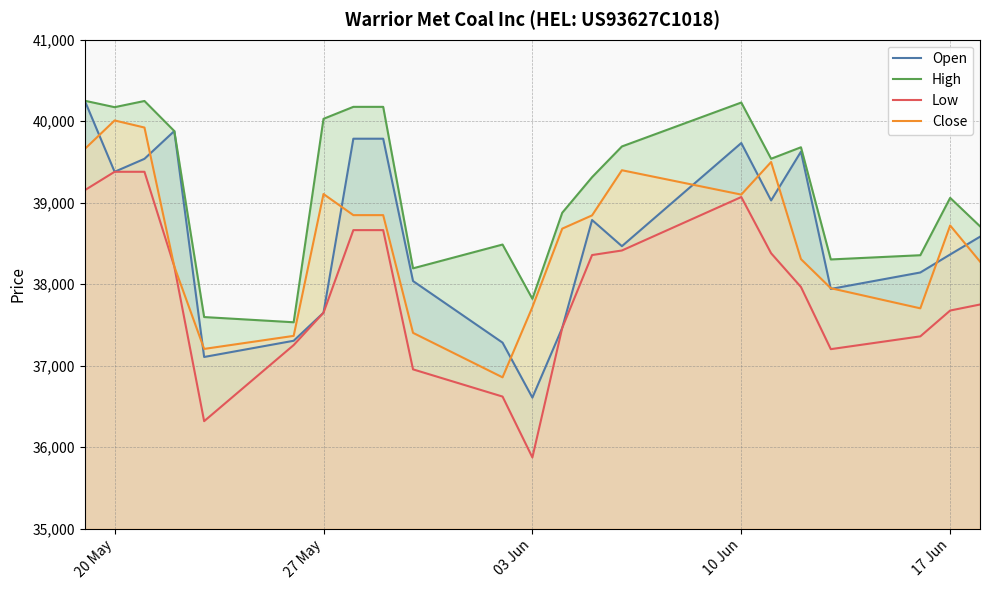

What is the total value across all series at 10 Jun?

158129